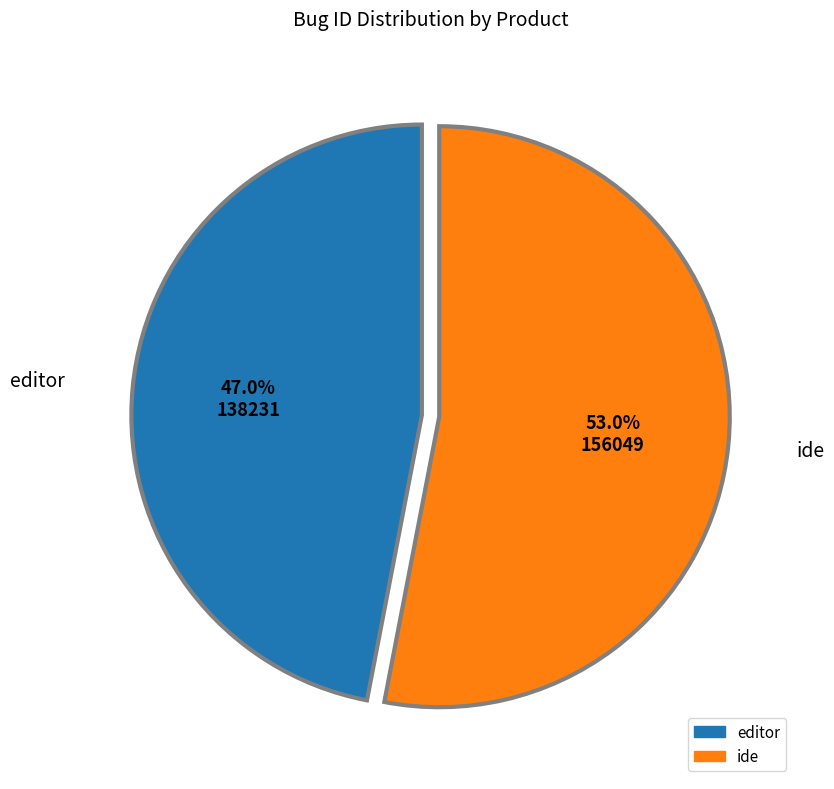

Rank the categories by value from lowest to highest.

editor, ide